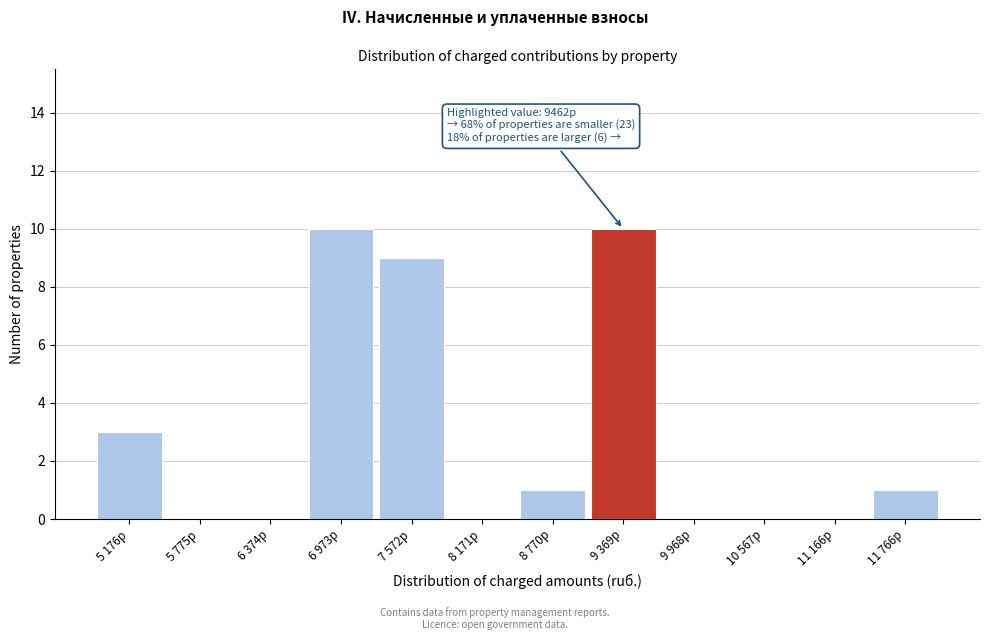

Reading left to right, what are all the values shown in this chart?

5 176р=3	5 775р=0	6 374р=0	6 973р=10	7 572р=9	8 171р=0	8 770р=1	9 369р=10	9 968р=0	10 567р=0	11 166р=0	11 766р=1